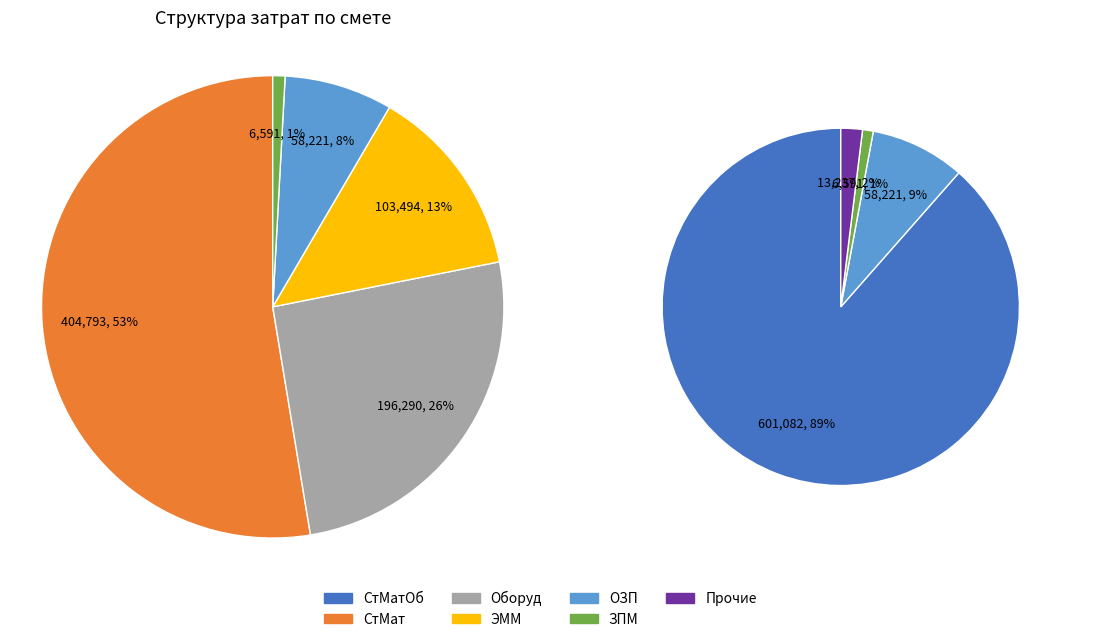

What is the largest slice in the pie chart?

СтМатОб